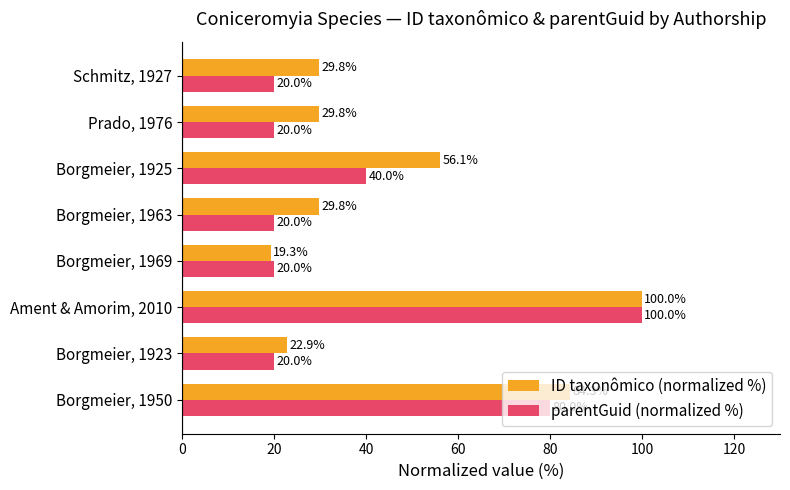

How many values in the ID taxonômico (normalized %) series exceed 29?

6